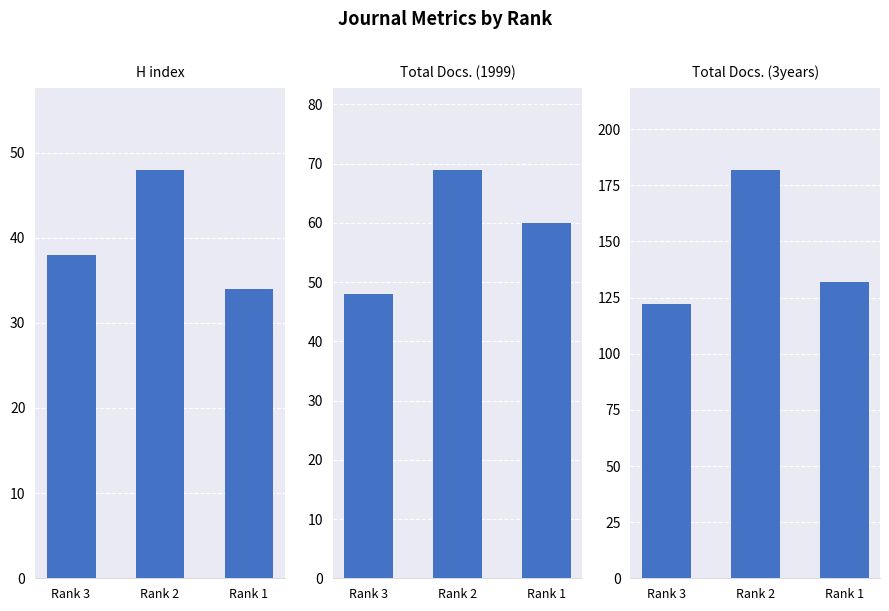

What is the smallest value displayed?

34